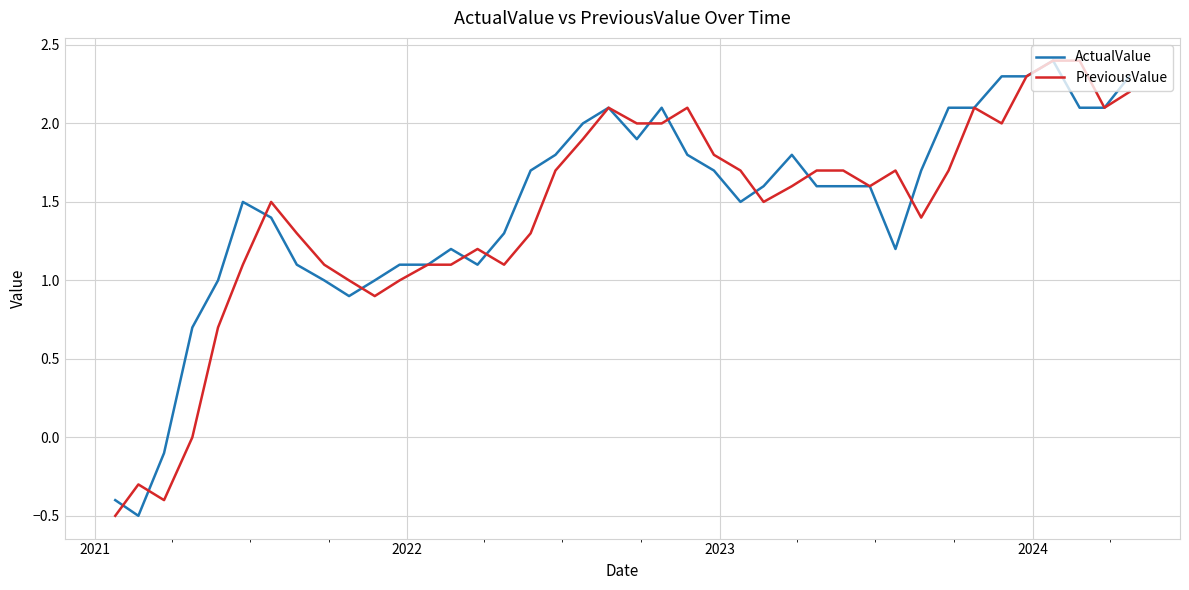

What is the highest value of the ActualValue series?

2.4